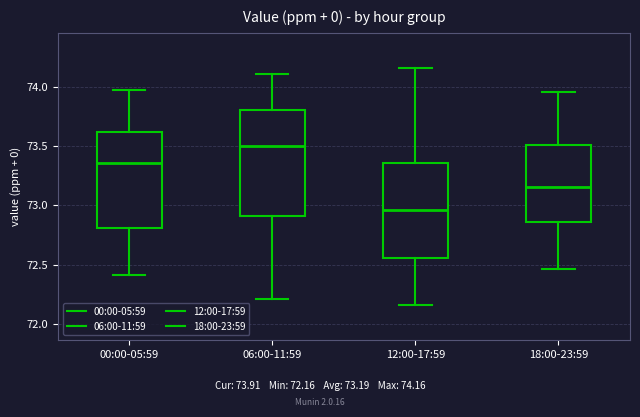

Reading left to right, read every box against the y-axis: the position of its median line, the range the box covers, and the ends of its whiskers. The values are not printed on the chart, so give them approximately, as read against the axis.

00:00-05:59: median 73.35, box 72.80 to 73.60, whiskers 72.40 to 74.00
06:00-11:59: median 73.50, box 72.90 to 73.80, whiskers 72.20 to 74.10
12:00-17:59: median 72.95, box 72.55 to 73.35, whiskers 72.15 to 74.15
18:00-23:59: median 73.15, box 72.85 to 73.50, whiskers 72.45 to 73.95